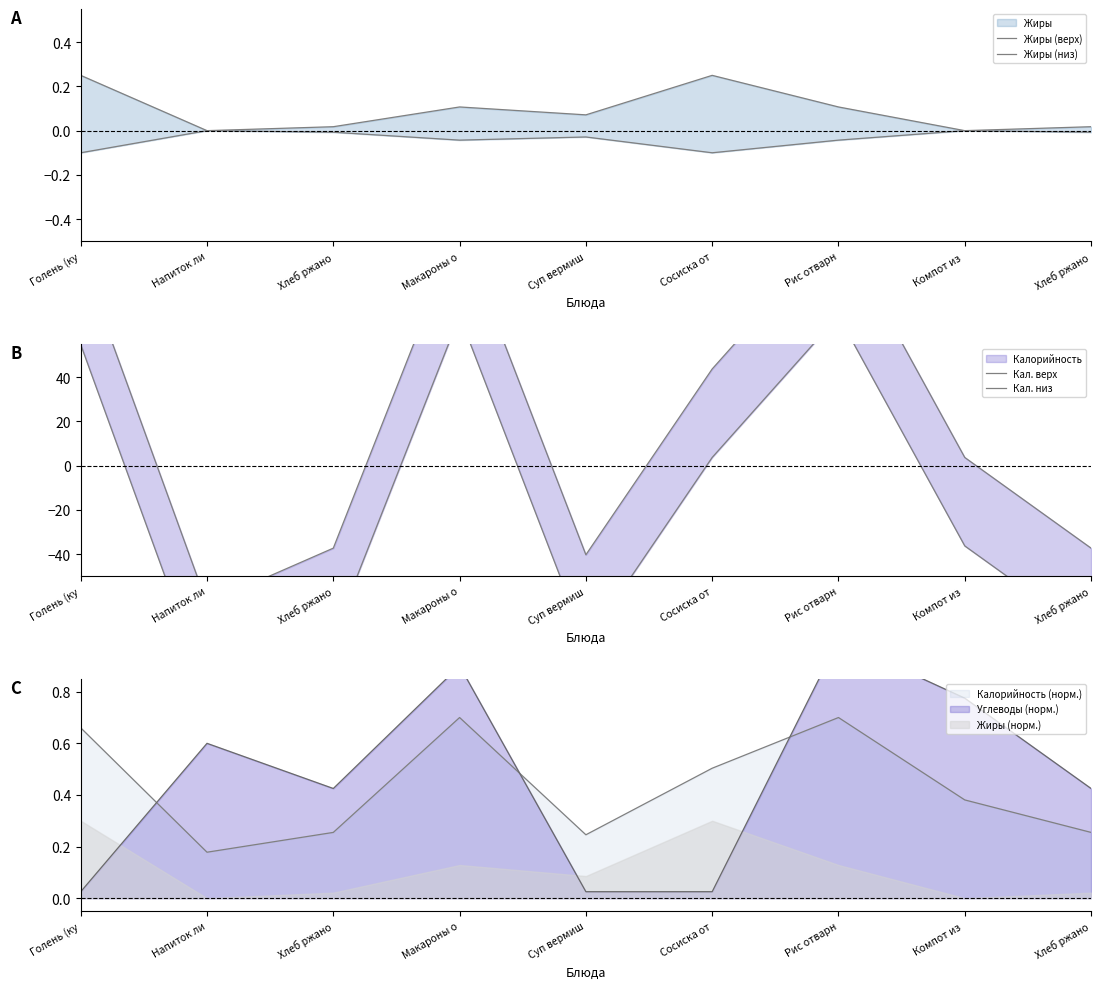

In Кал. низ, how many points are lower than both neighbors (excluding endpoints)?

2